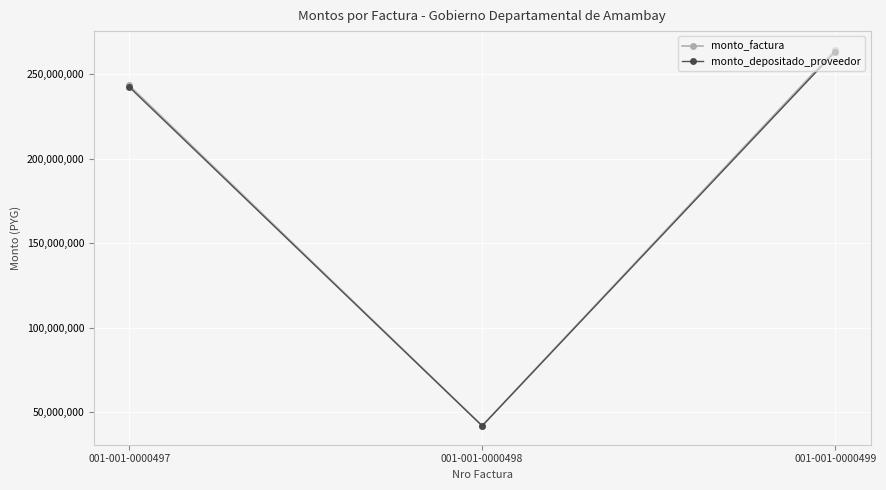

At which label is monto_factura closest to 153269473?

001-001-0000497